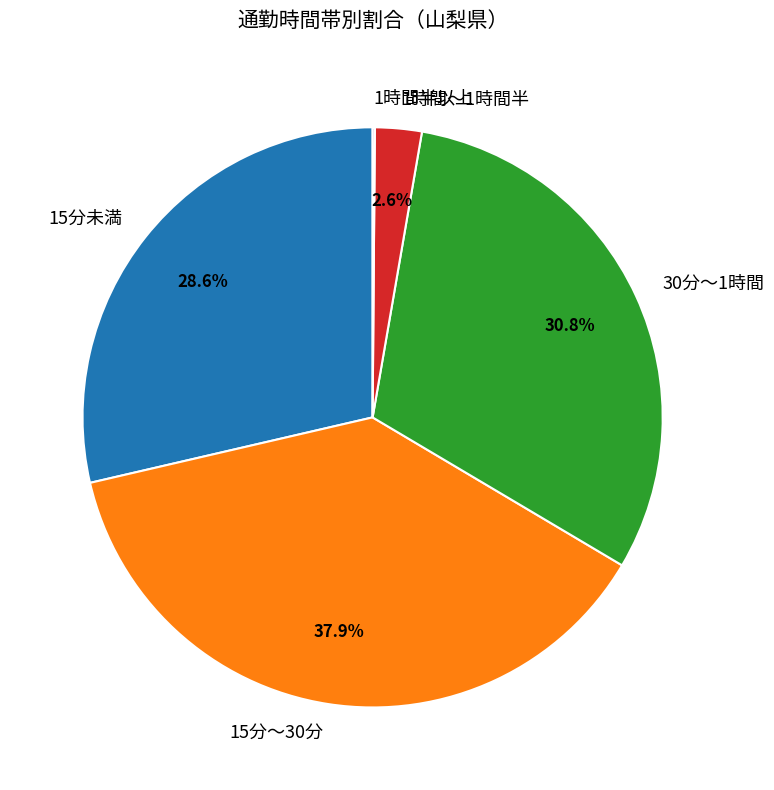

Which slice is the largest?

15分～30分